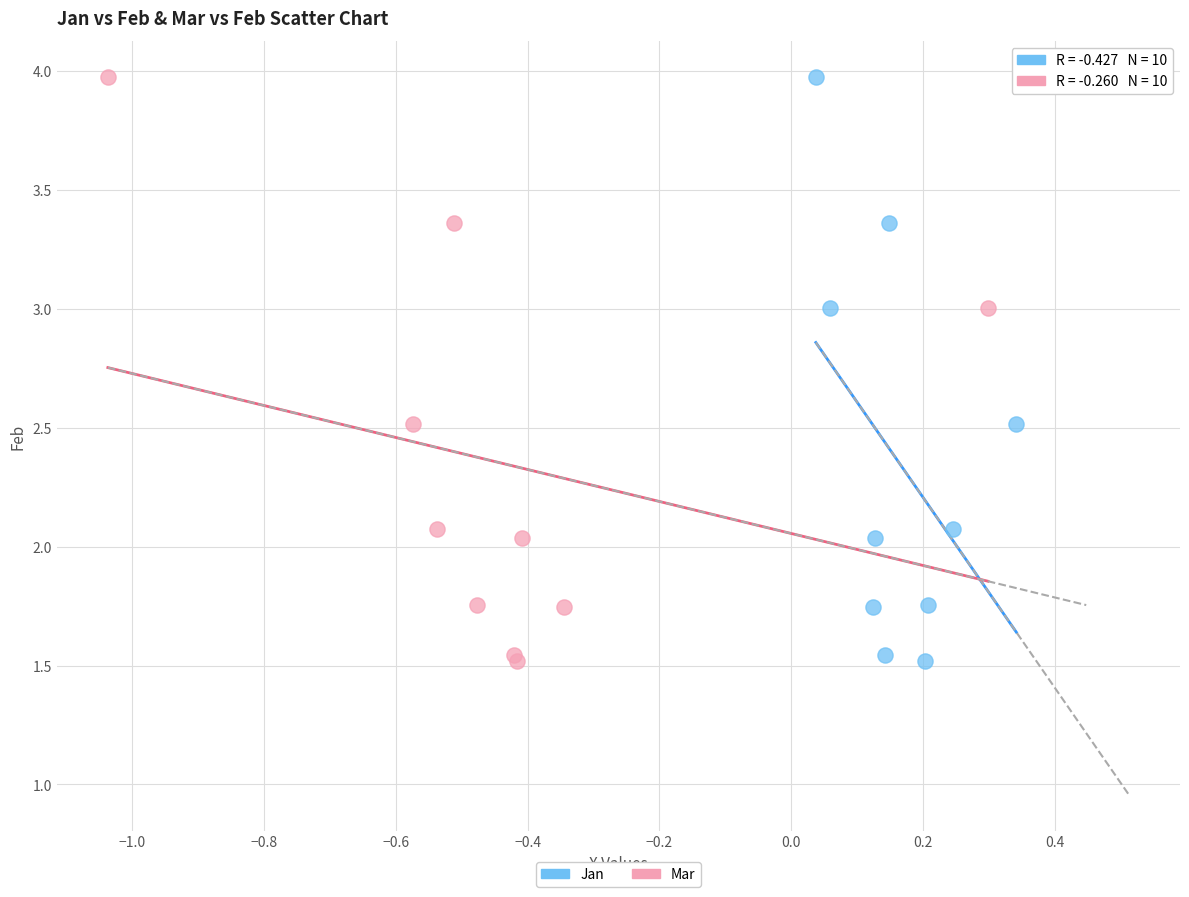

What are all the series names shown in the legend?

Jan, Mar